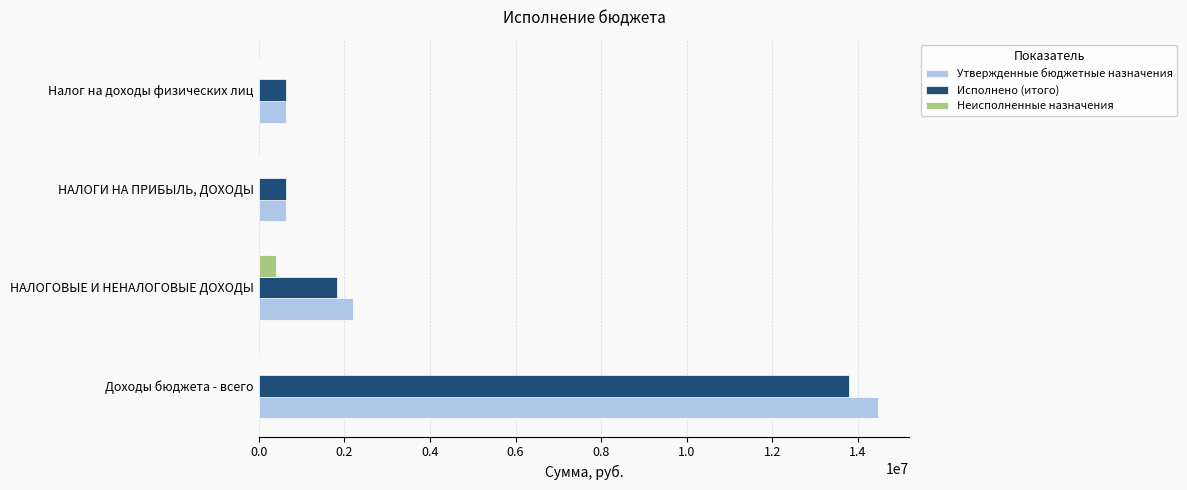

What value does the Неисполненные назначения series have at НАЛОГОВЫЕ И НЕНАЛОГОВЫЕ ДОХОДЫ?

398633.9